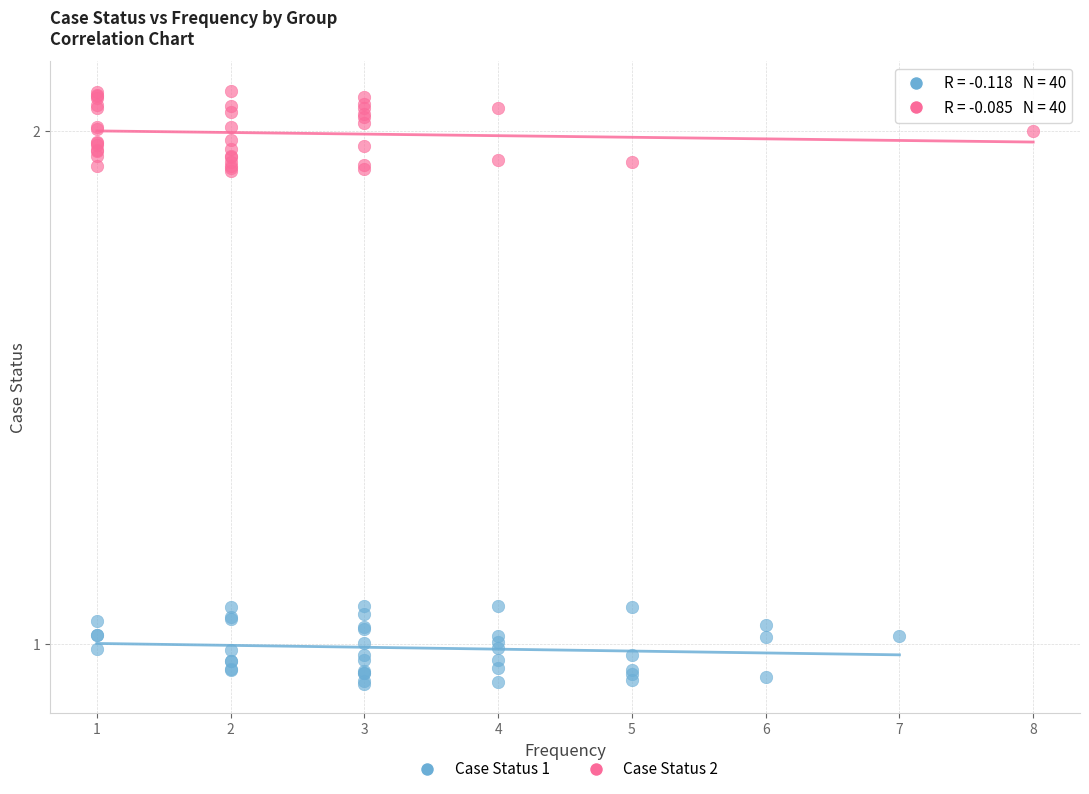

Which series reaches the minimum Y coordinate?

Case Status 1